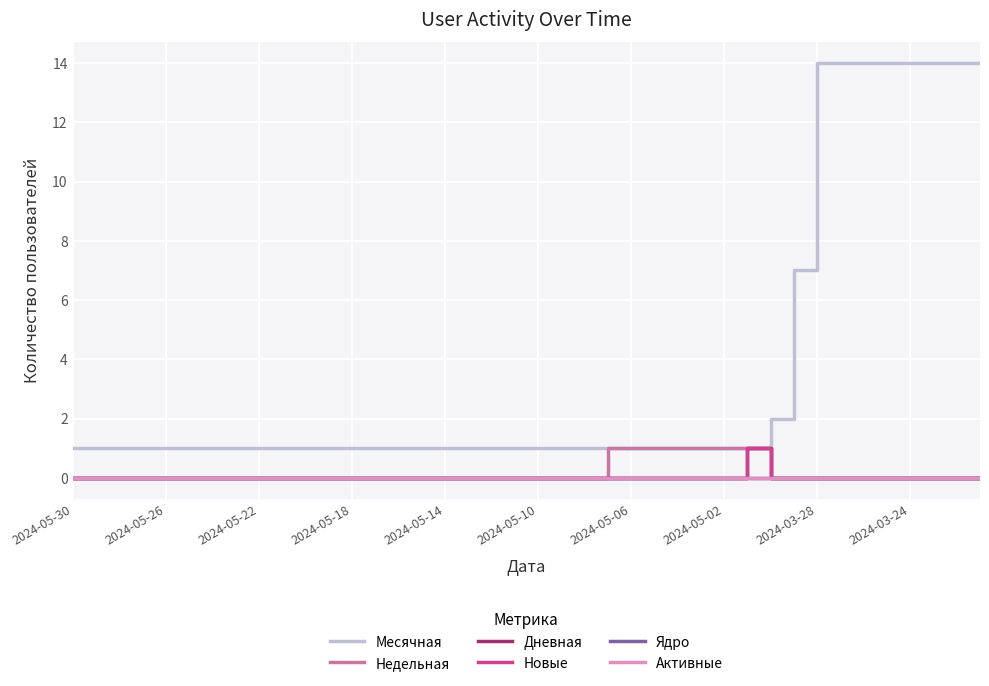

Where is the first local maximum for Новые?

29